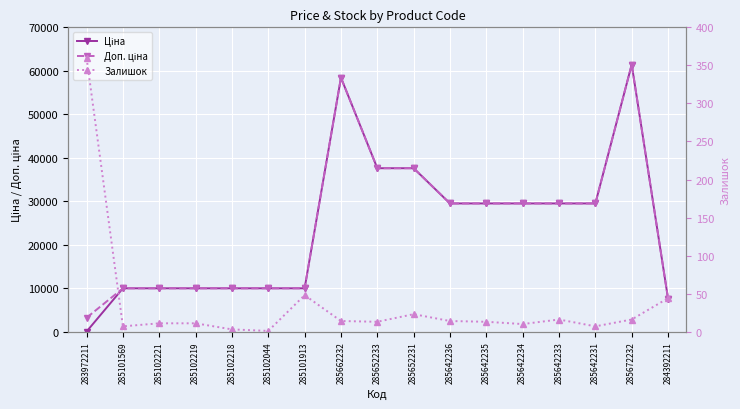

True or false: Доп. ціна and Залишок intersect in this chart.

False